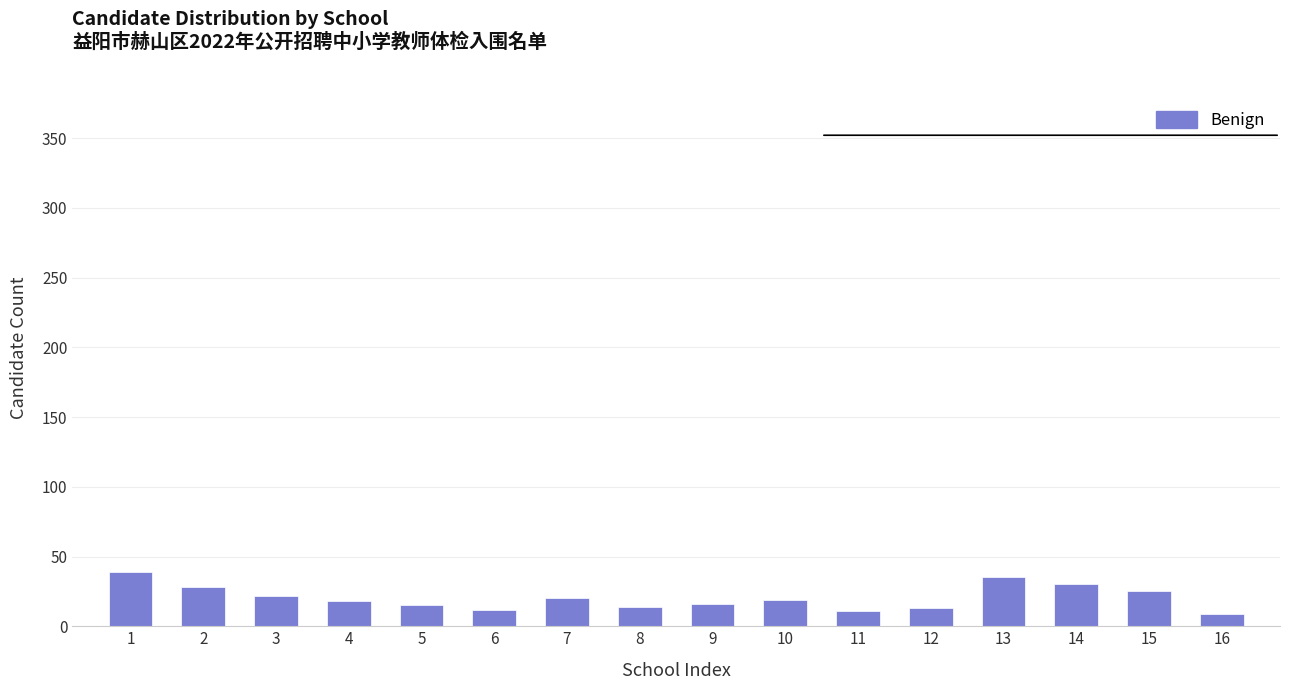

The value at 3 is 34. True or false?

False